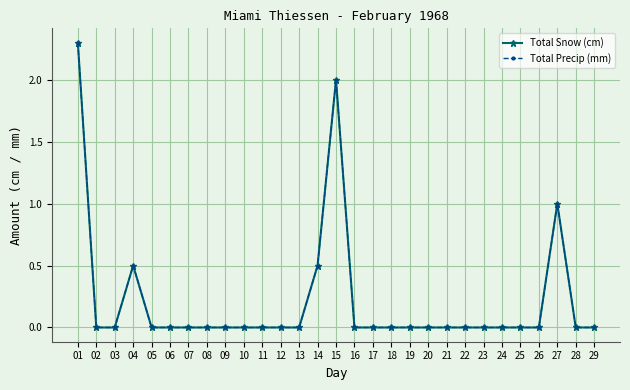

Does the chart have visible grid lines?

Yes